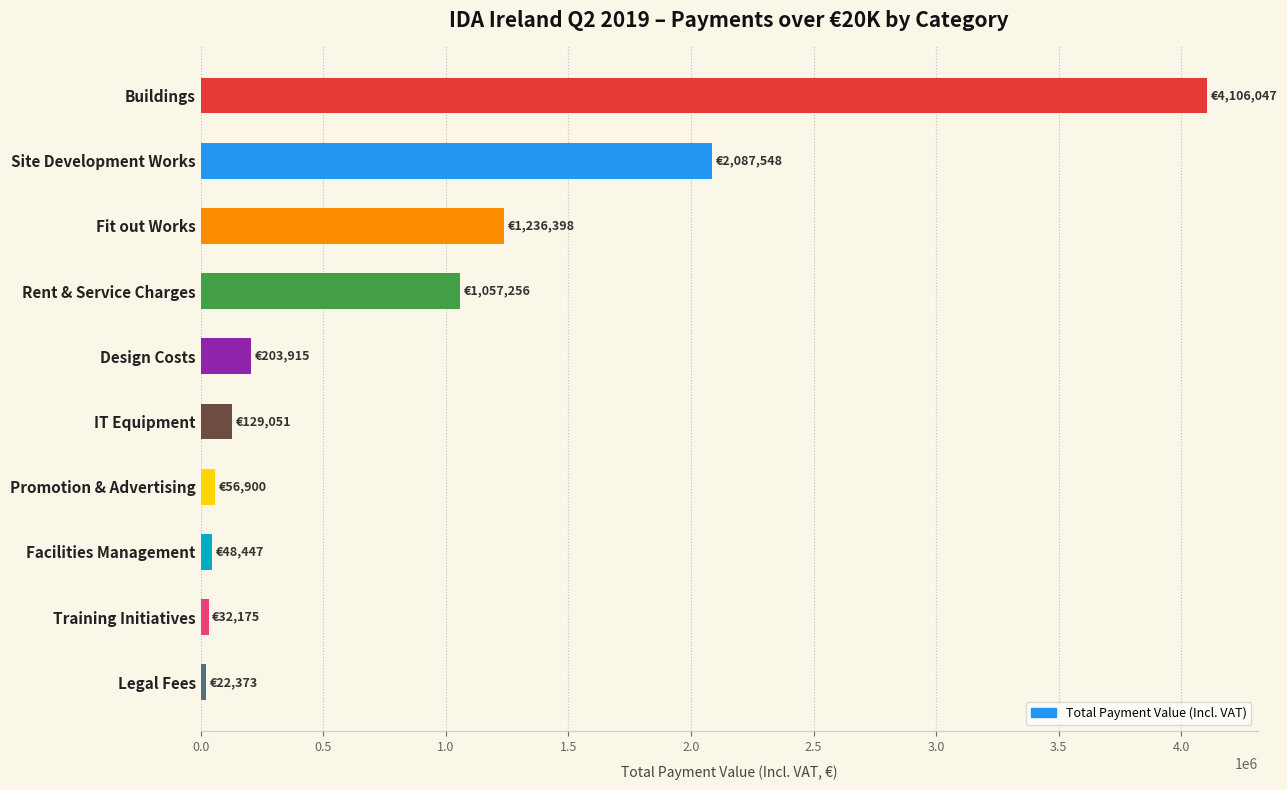

What is the difference between the second highest and minimum values?

2065175.0